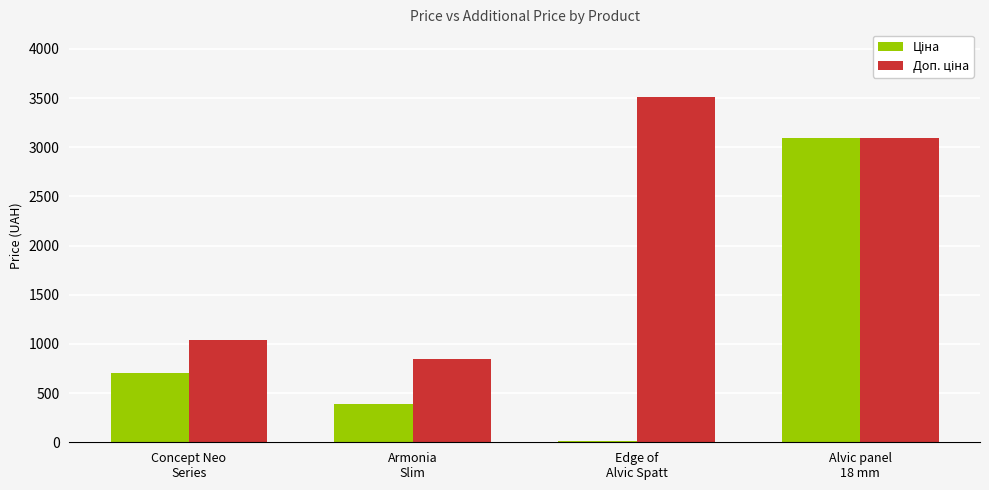

What is the maximum value shown in the chart?

3508.0